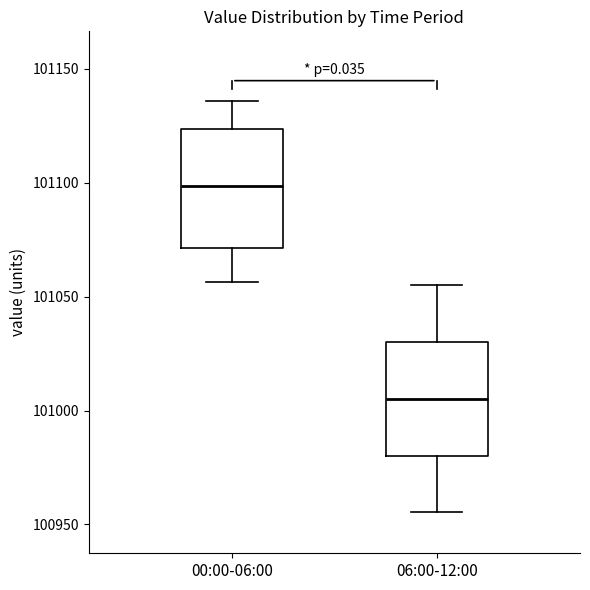

Which box has the lowest median line?

06:00-12:00